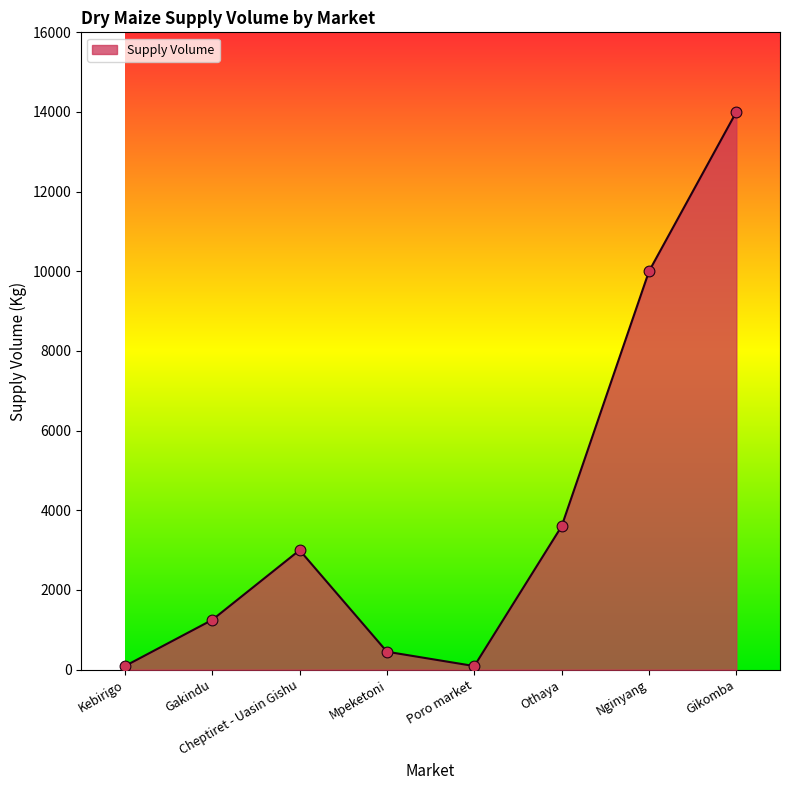

Which has a higher value, Nginyang or Gikomba?

Gikomba